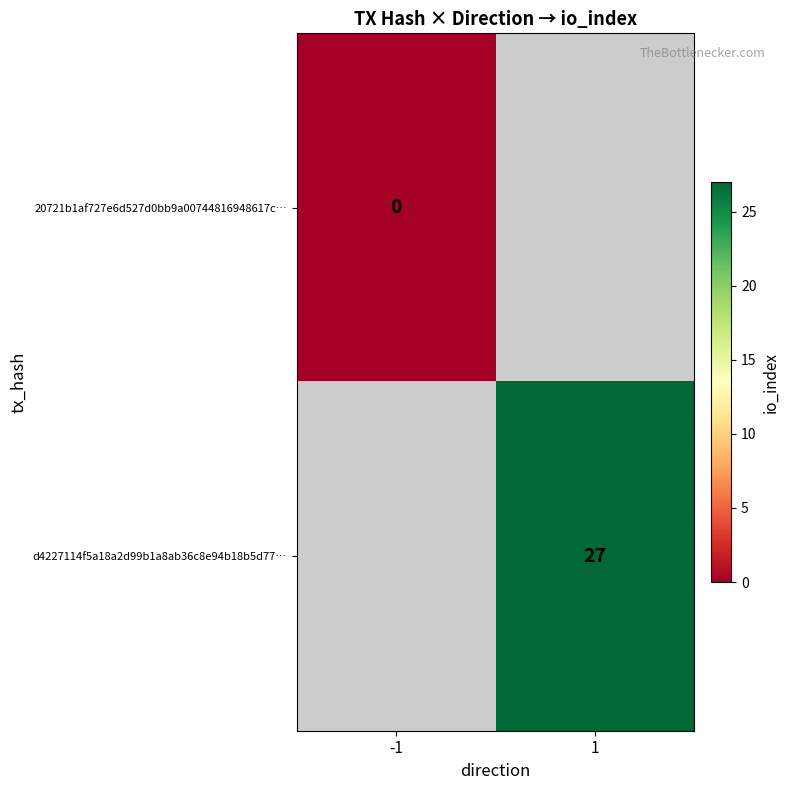

True or false: d4227114f5a18a2d99b1a8ab36c8e94b18b5d77… has a value of 27 at 1.

True